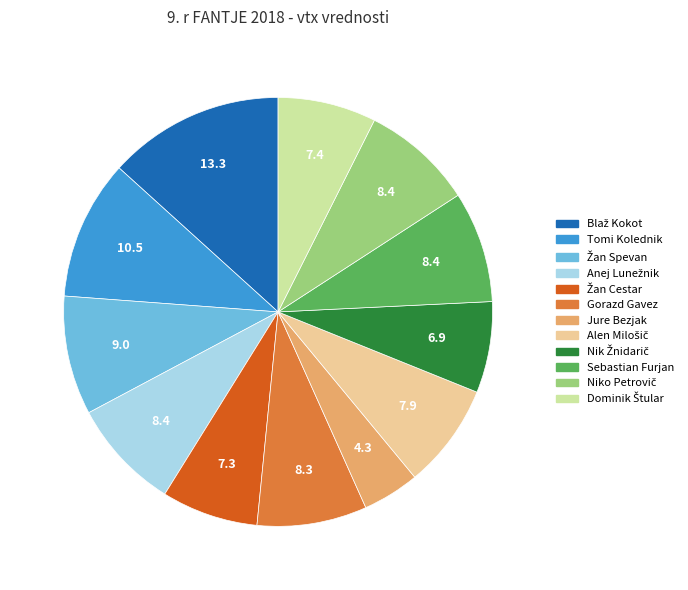

How many slices are in this pie chart?

12